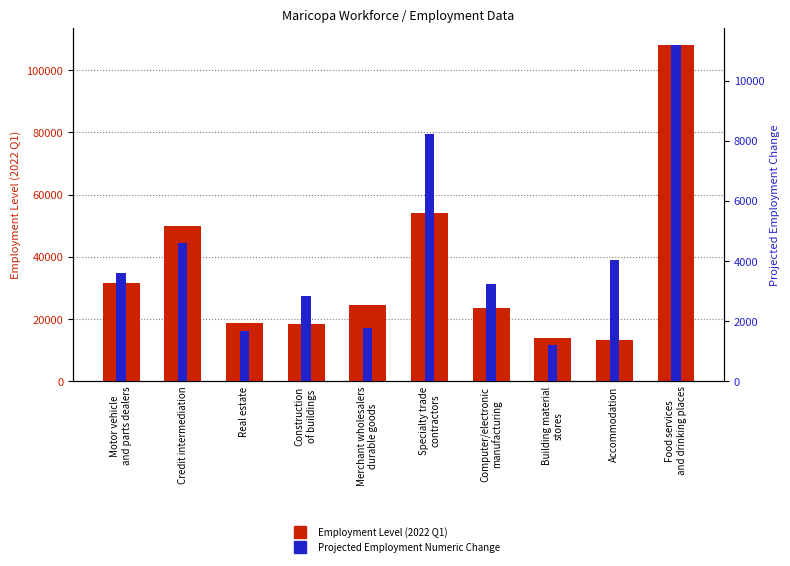

Between Credit intermediation and Construction
of buildings, which series saw the biggest shift?

Employment Level (2022 Q1)